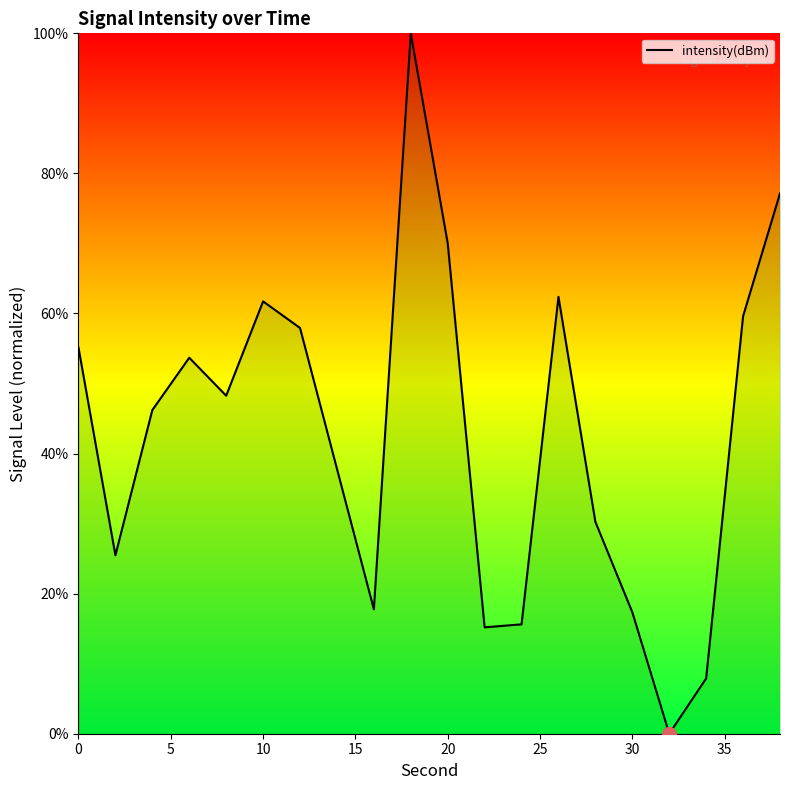

What is the maximum value shown in the chart?

100.0